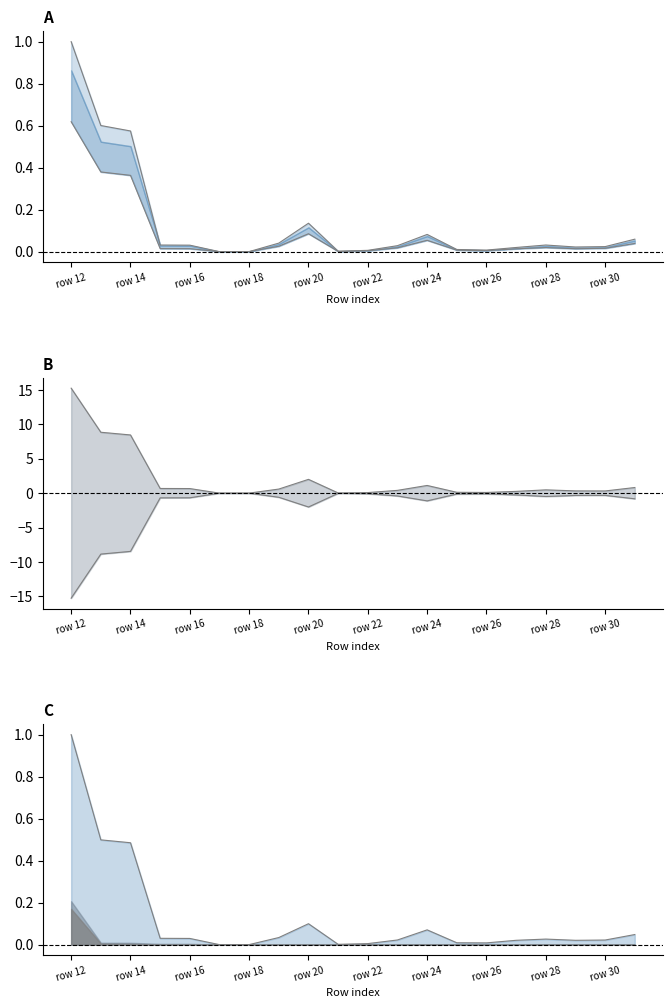

Between row 16 and row 24, which series saw the biggest shift?

upper